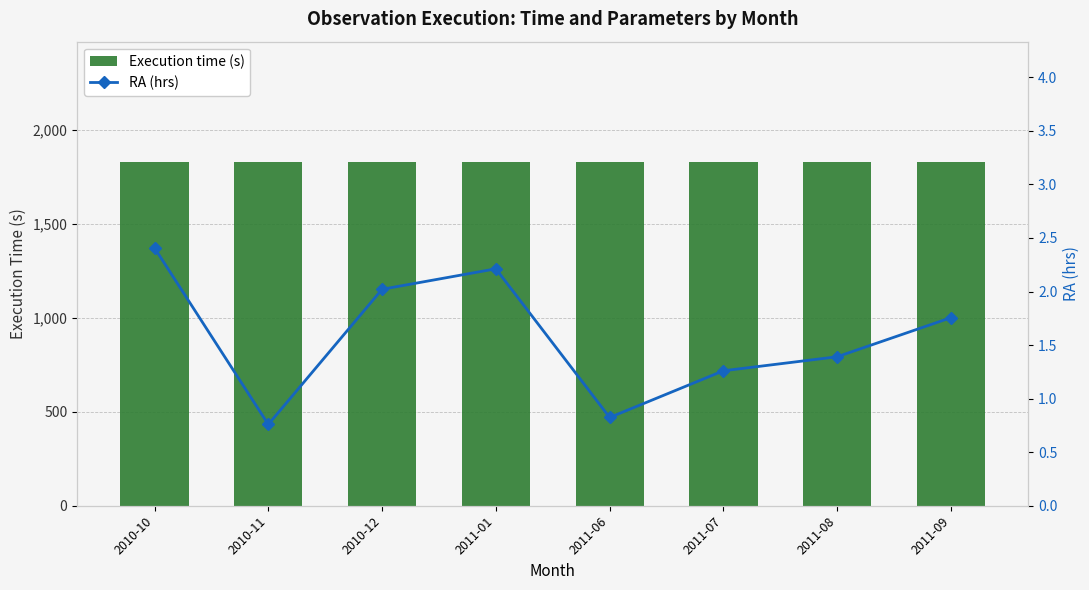

Reading right to left, list all the values displayed in this chart.

Execution time (s): 1829.0	1829.0	1829.0	1829.0	1829.0	1829.0	1829.0	1829.0
RA (hrs): 1.8	1.4	1.3	0.8	2.2	2.0	0.8	2.4